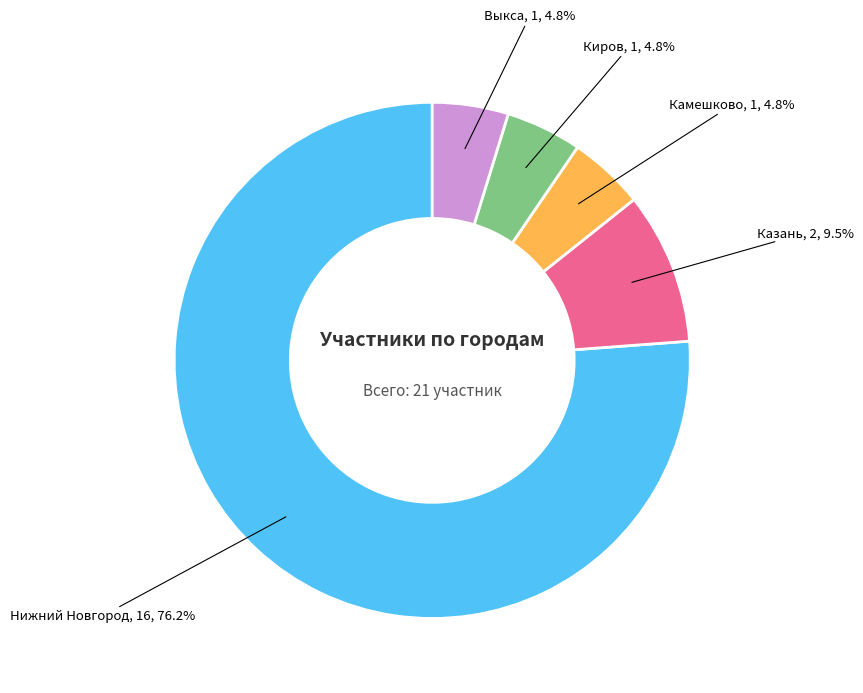

What is the ratio of the value at Киров to the value at Нижний Новгород?

0.1